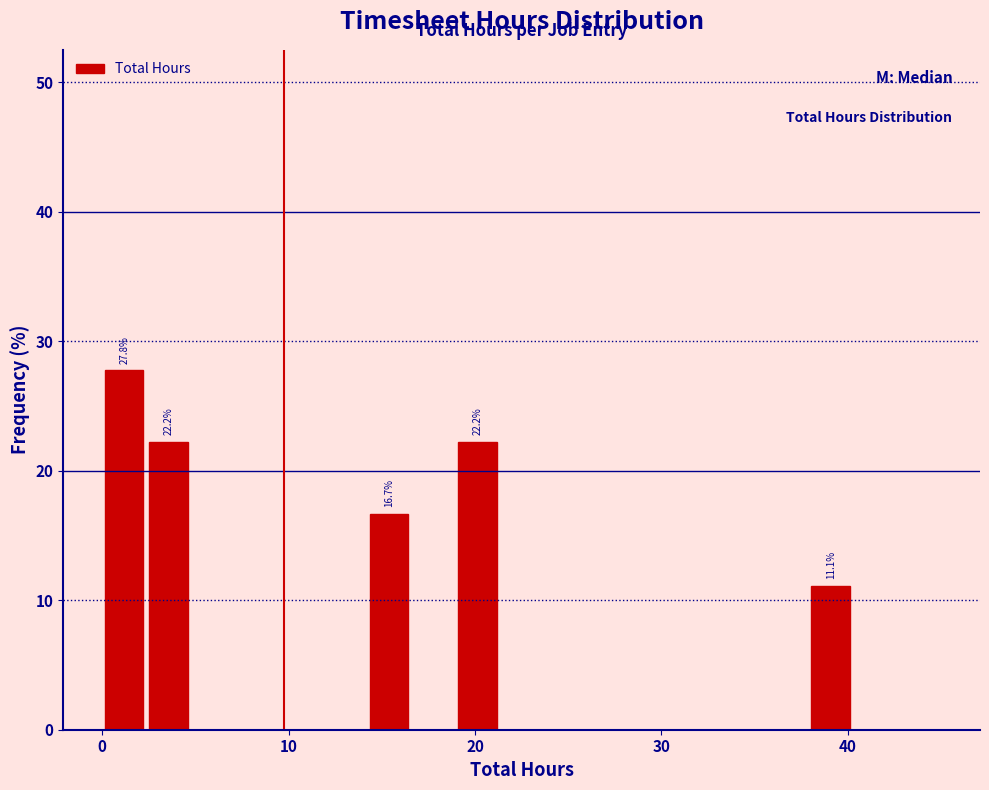

Read against the x-axis, roughly where is the centre of the tallest bar?

1